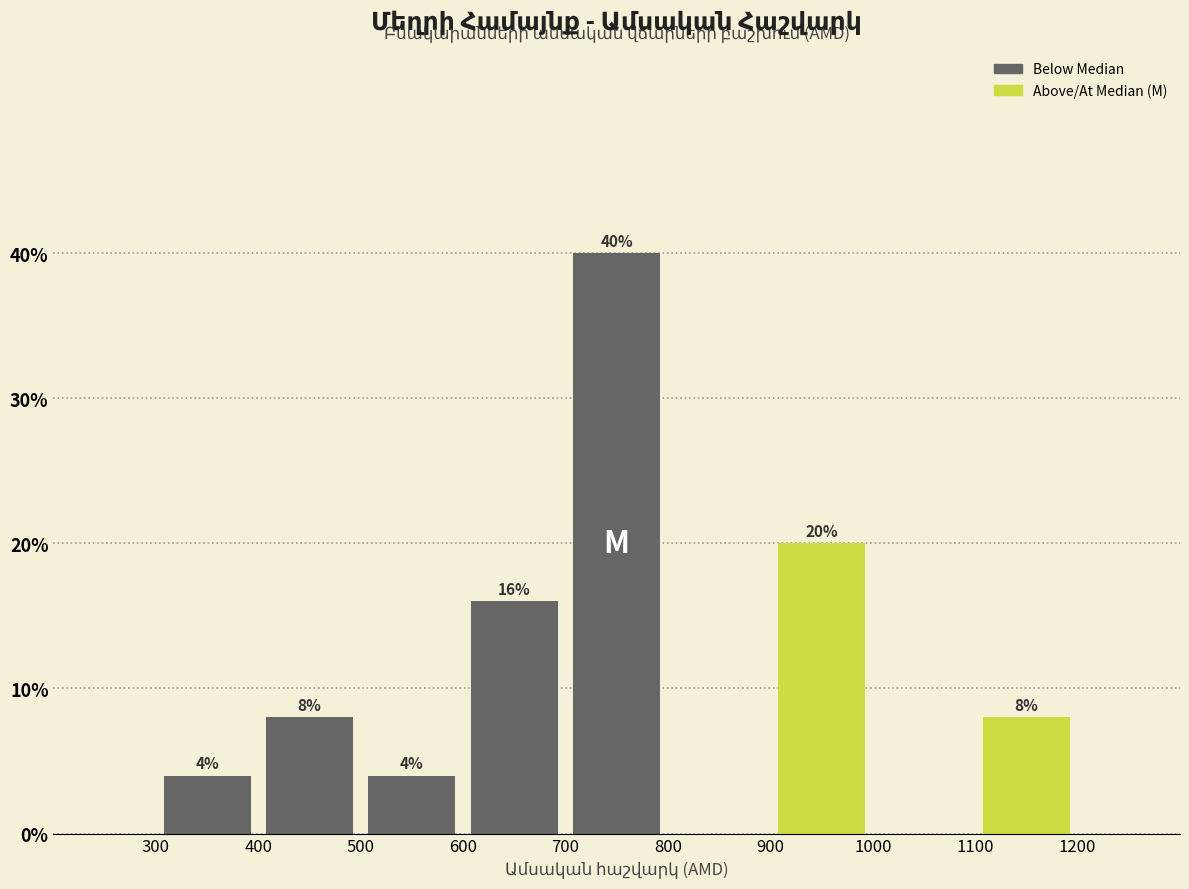

Over which range of the x-axis is the bar tallest?

700 to 800